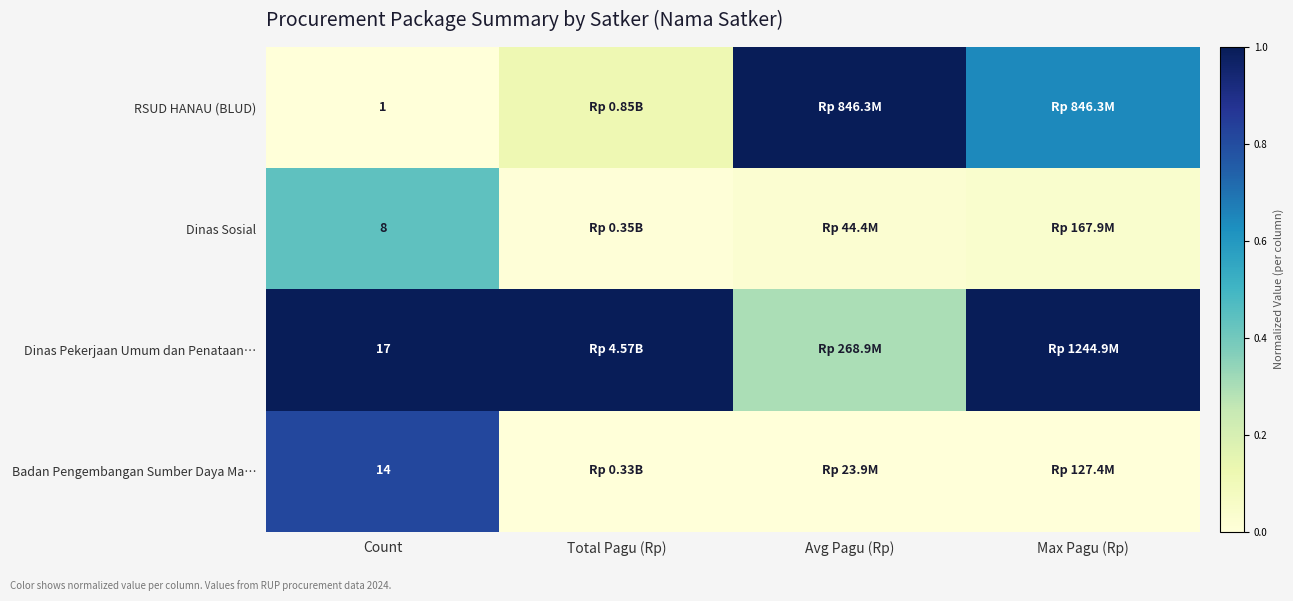

How many categories are shown in the chart?

4